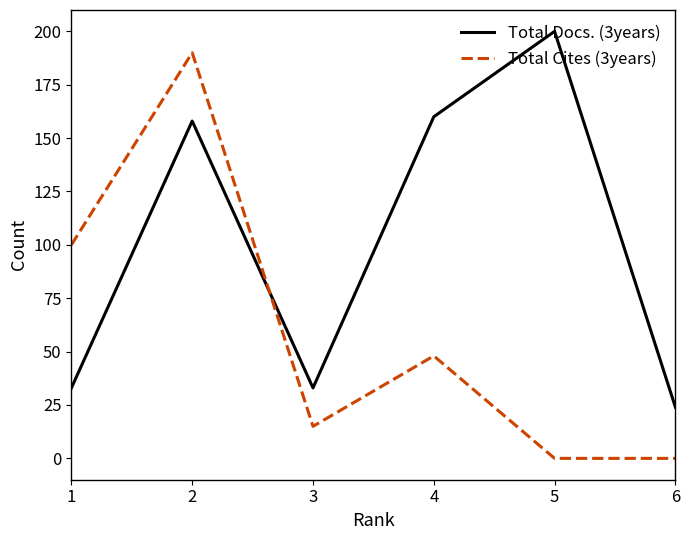

At which category is the sum across all series the highest?

2